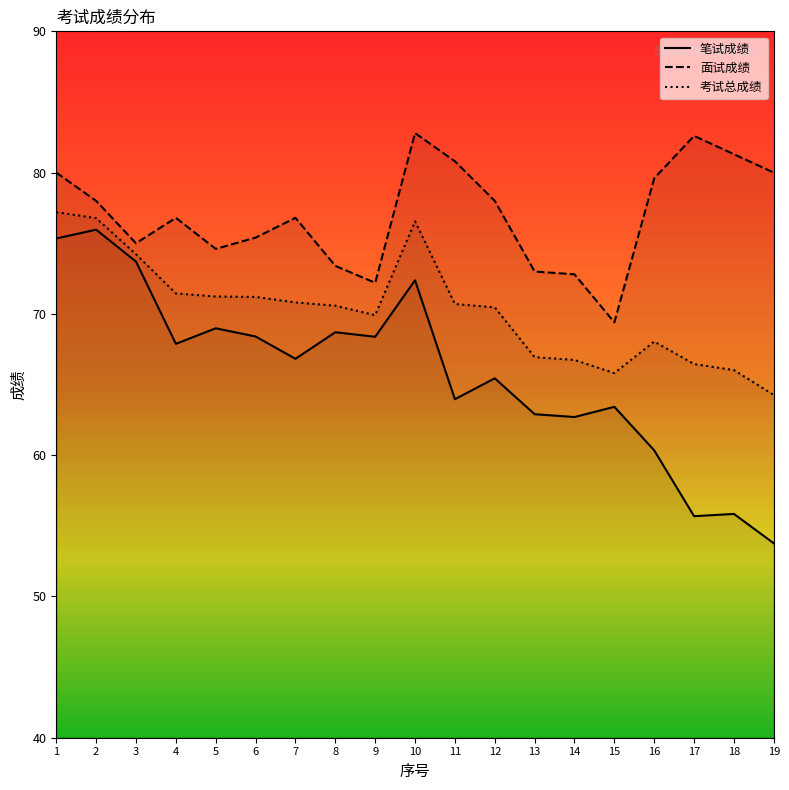

At 6, list the series in order from smallest to largest.

笔试成绩, 考试总成绩, 面试成绩